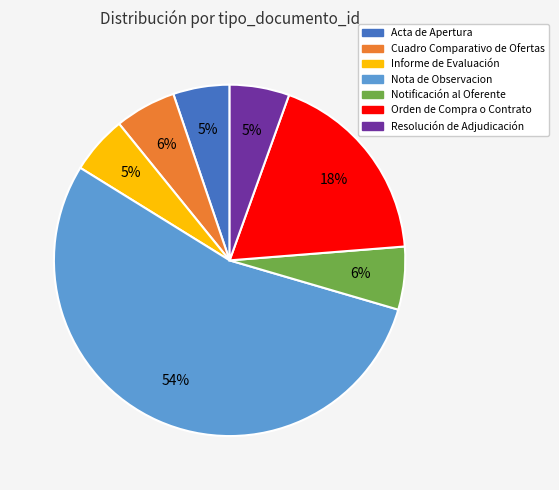

Which slice is the largest?

Nota de Observacion